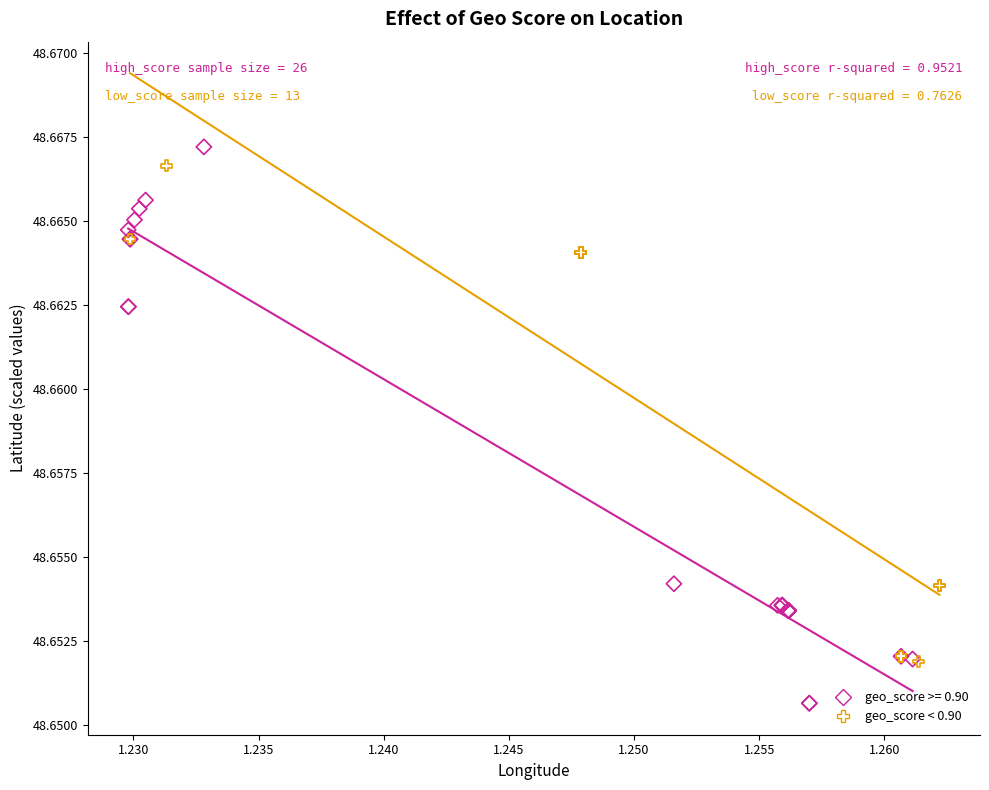

Which series has the widest spread of Y values?

geo_score >= 0.90